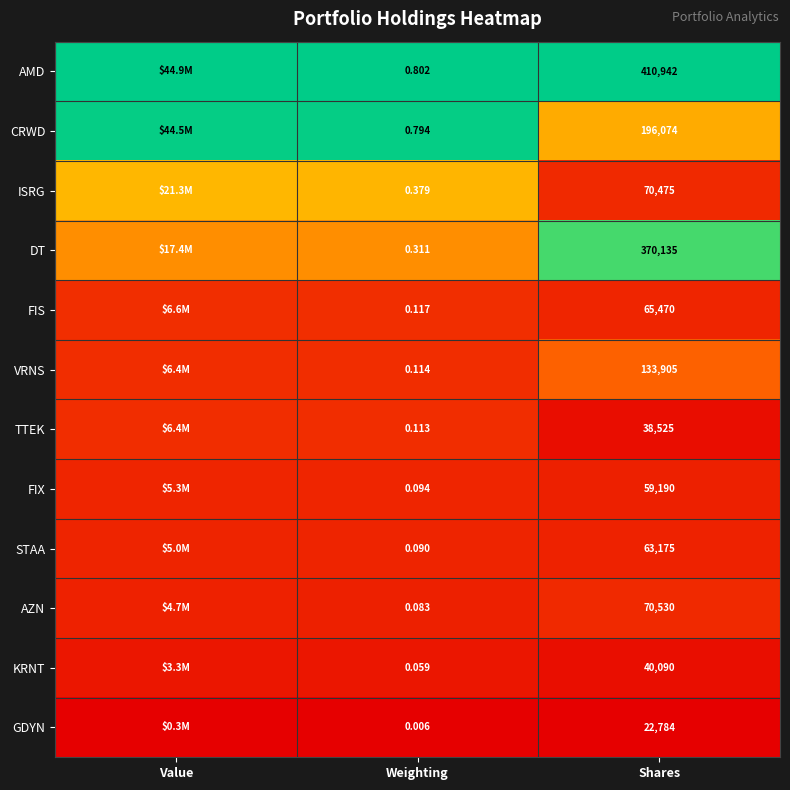

Is the value of FIX at Weighting greater than the value of AMD at Weighting?

No